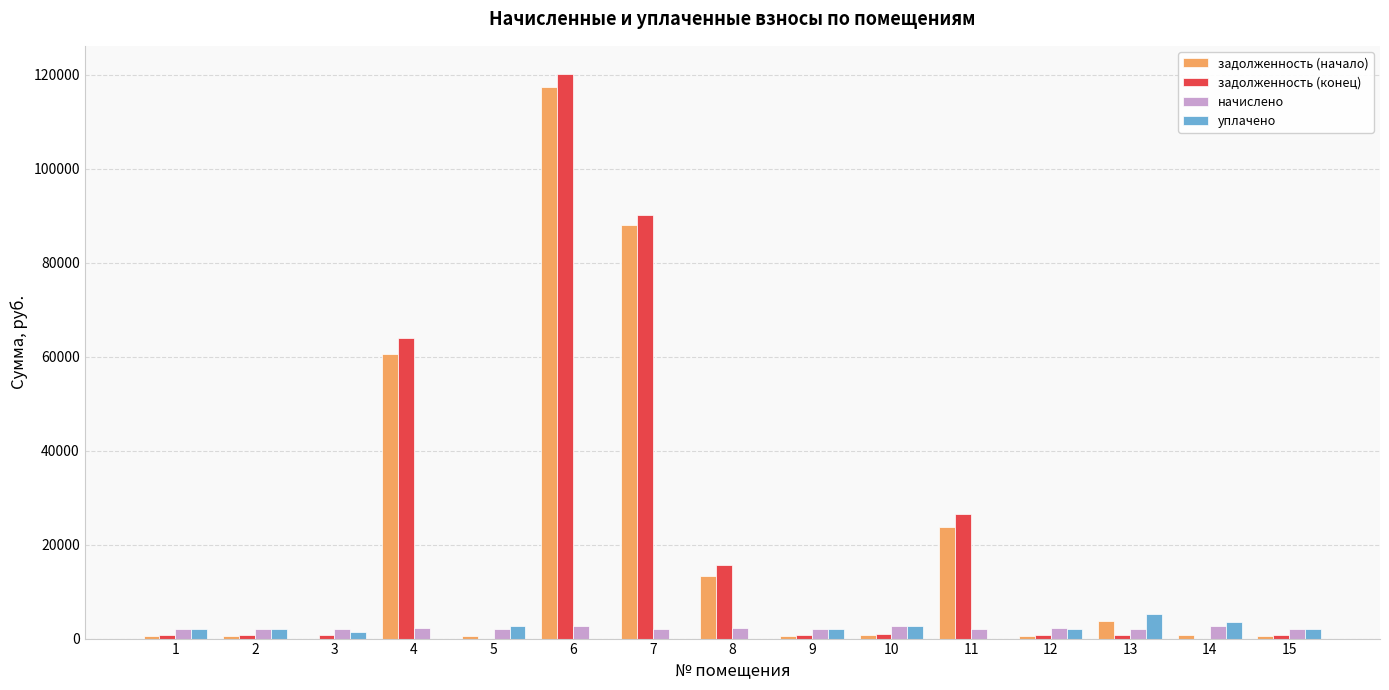

How many distinct data groups are displayed?

4